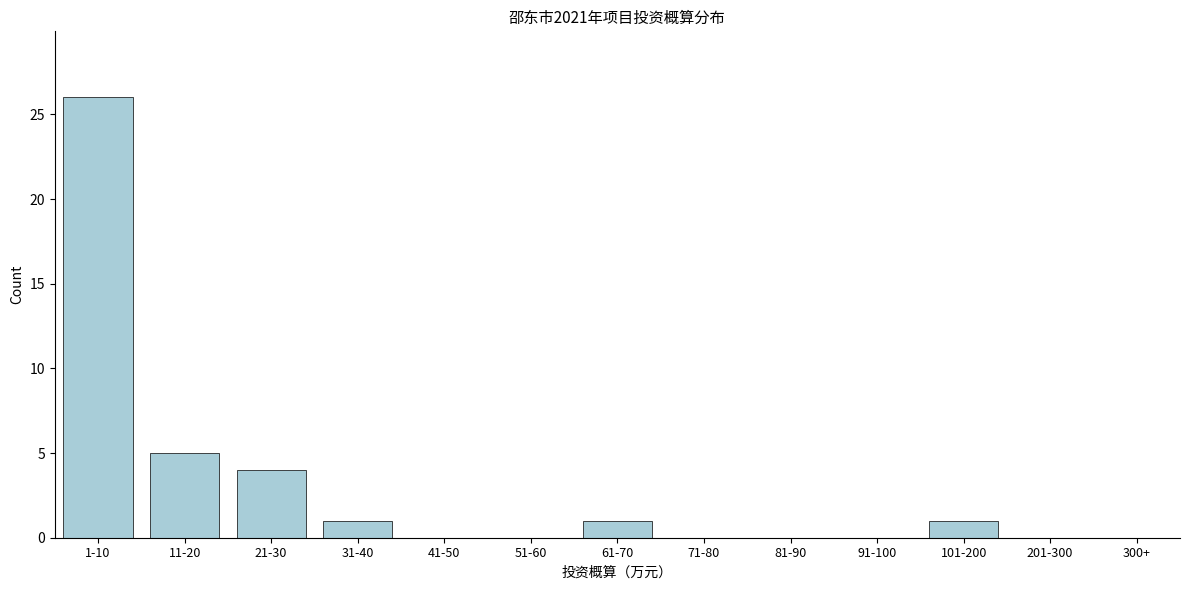

Reading left to right, extract all data points from this chart.

1-10=26	11-20=5	21-30=4	31-40=1	41-50=0	51-60=0	61-70=1	71-80=0	81-90=0	91-100=0	101-200=1	201-300=0	300+=0